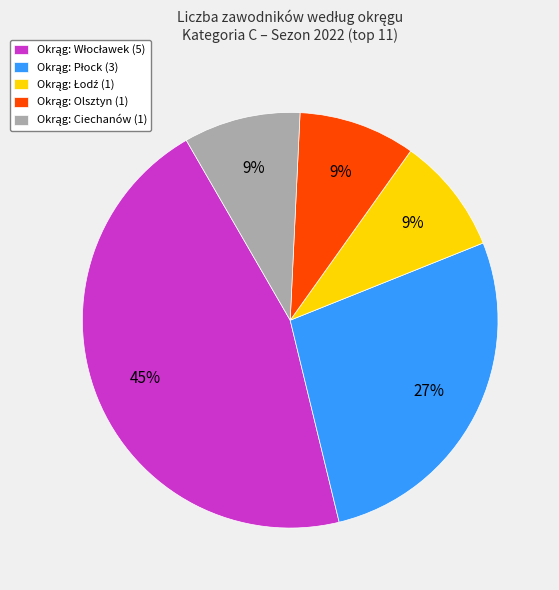

To the nearest percent, what is the average slice percentage?

20%